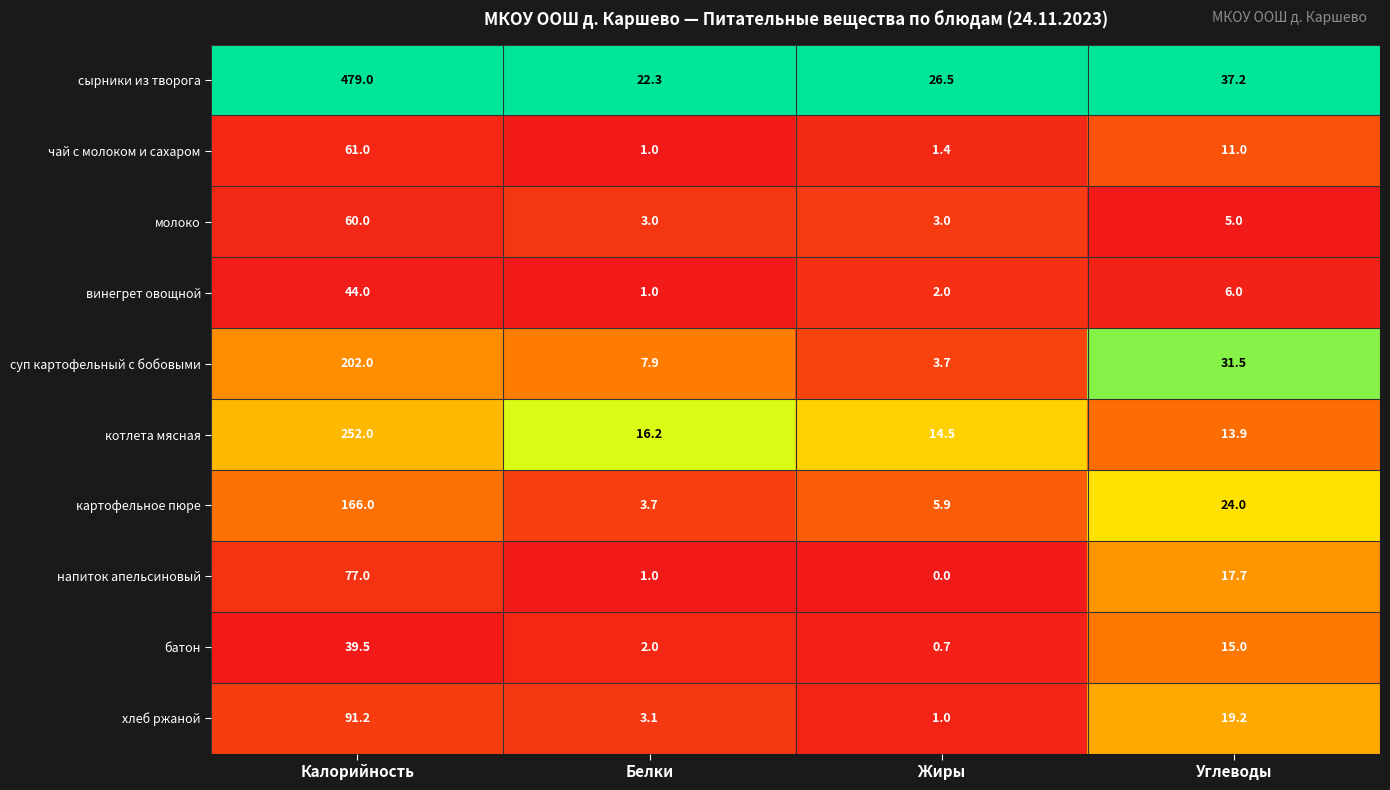

What is the difference between the maximum and minimum values in the картофельное пюре series?

162.3